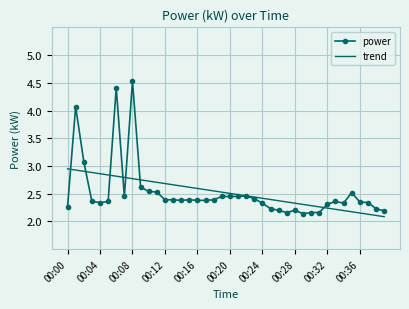

List the series in order of their peak value, lowest first.

trend, power